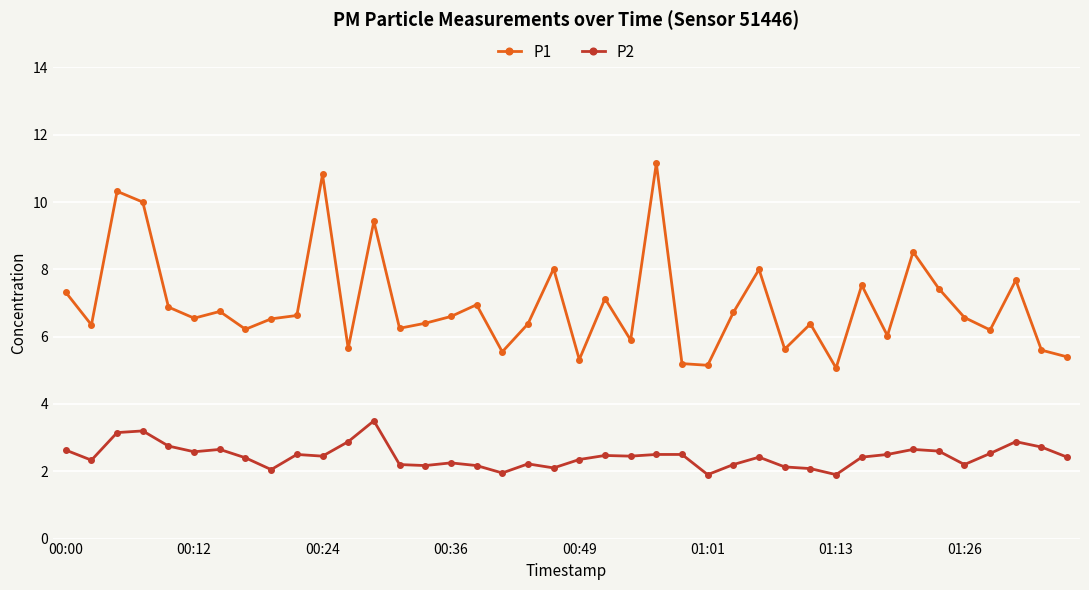

What is the value of the P1 point at the 19th from the left?

6.4